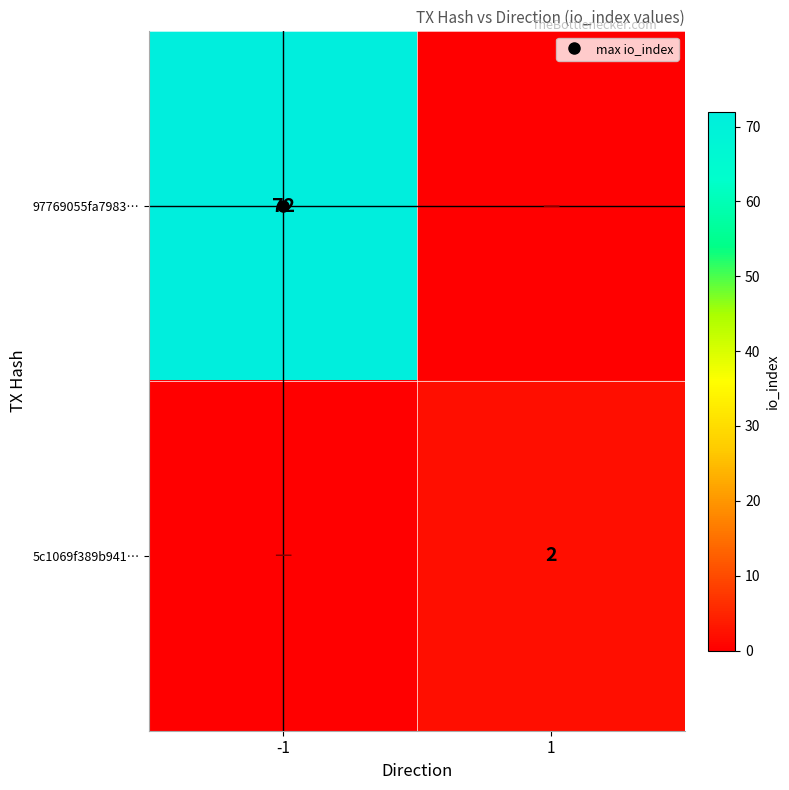

How many values in the 97769055fa7983… series are below 72?

1